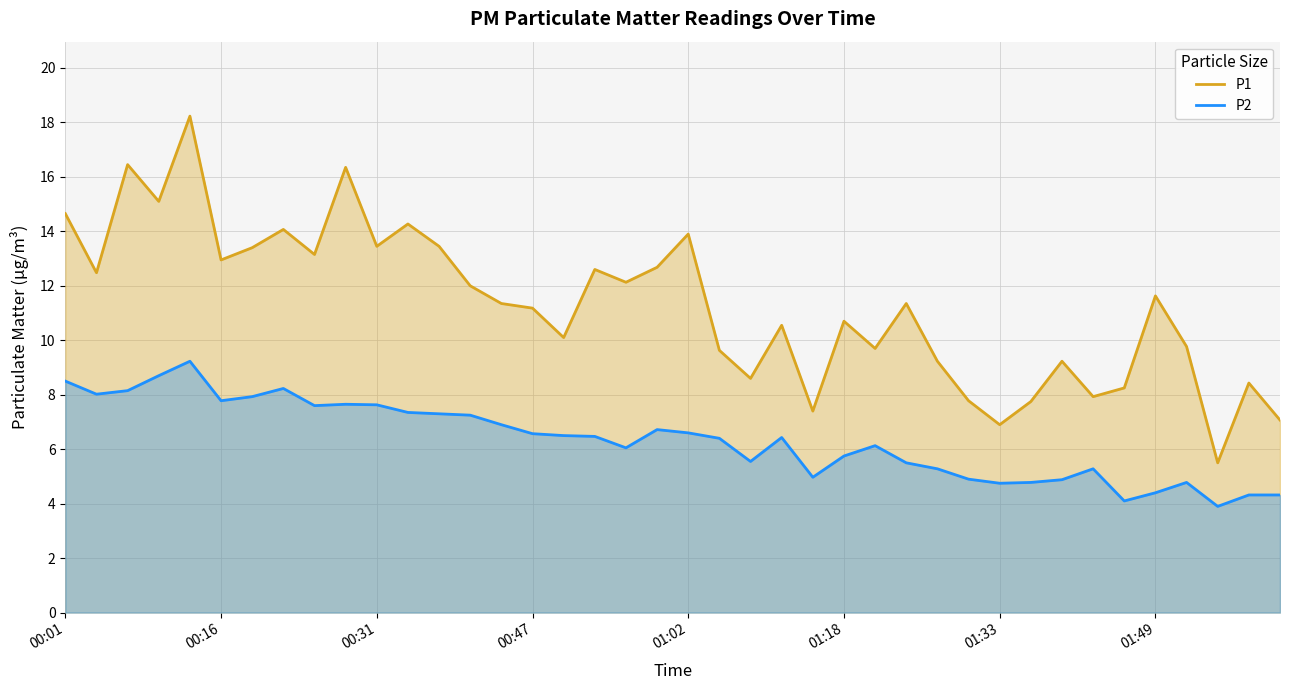

What is the lowest value of the P1 series?

5.5